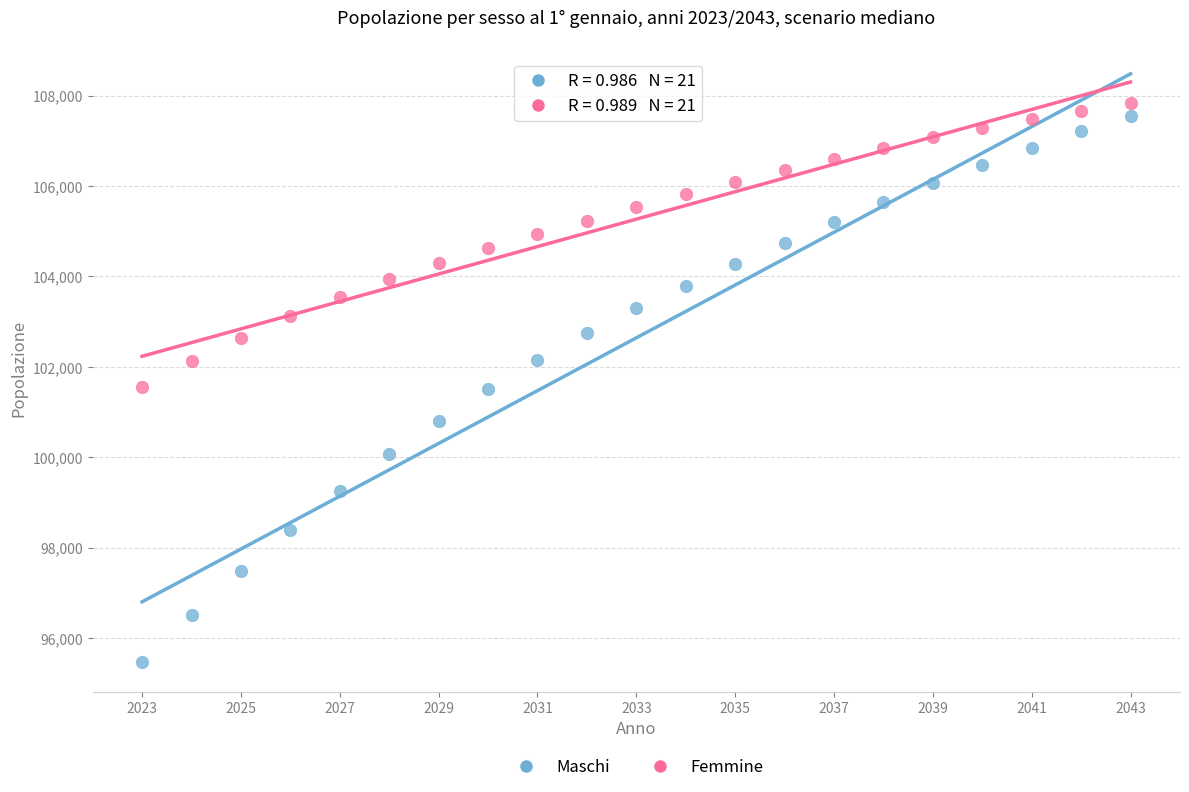

Which series reaches the minimum Y coordinate?

Maschi